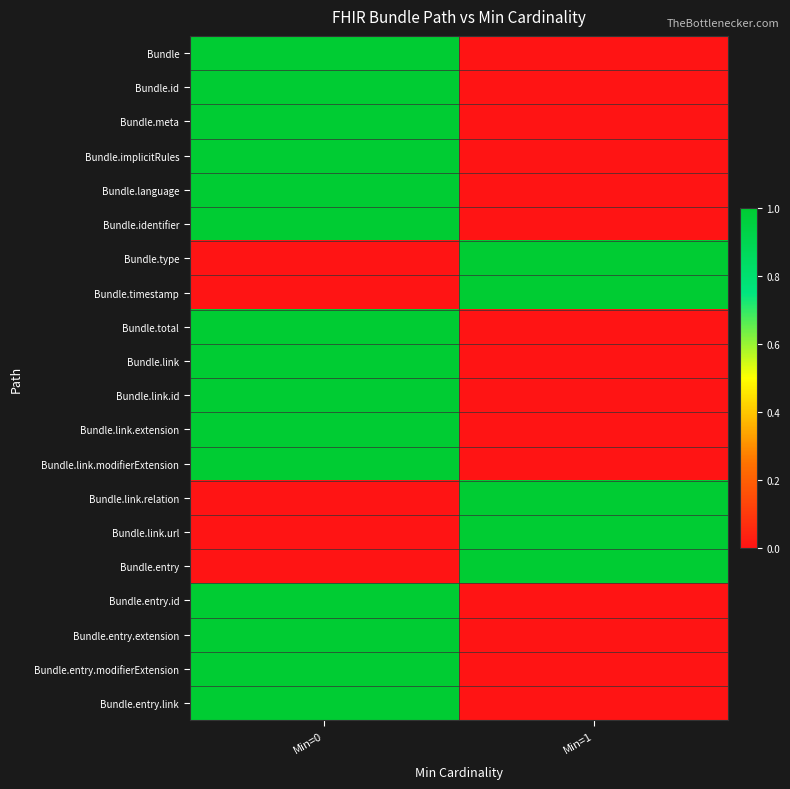

What is the total value across all series at Min=0?

15